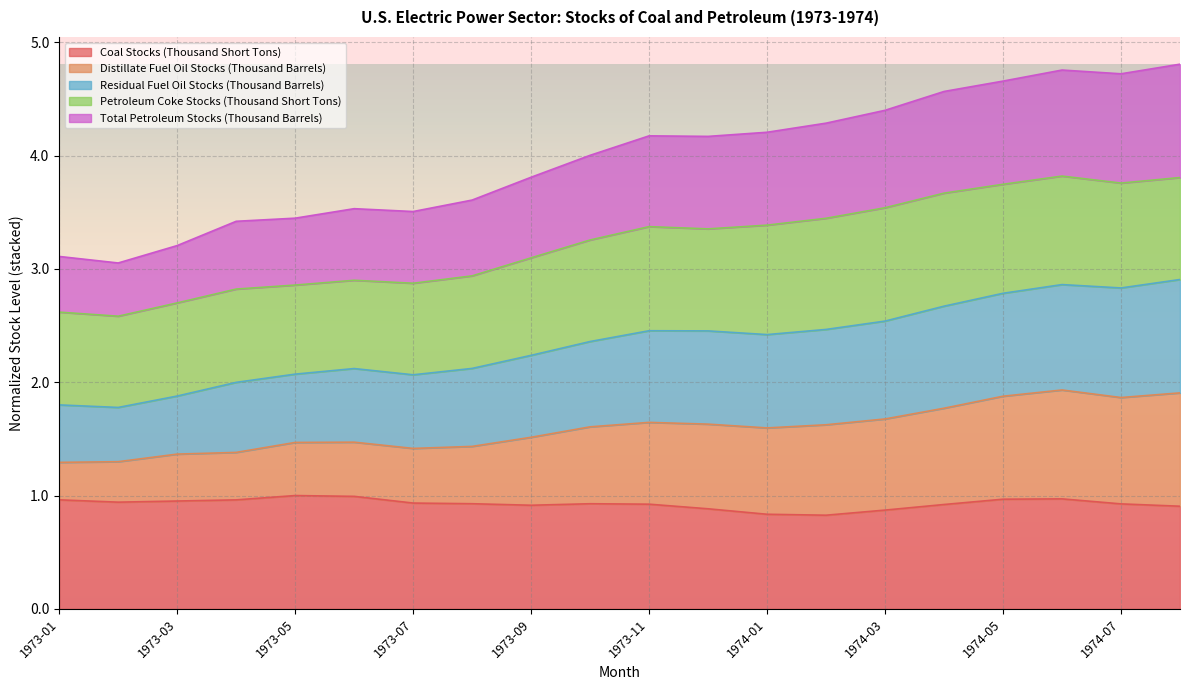

Rank the categories by Residual Fuel Oil Stocks (Thousand Barrels) value from lowest to highest.

1973-02, 1973-01, 1973-03, 1973-04, 1973-07, 1973-05, 1973-06, 1973-08, 1973-09, 1973-10, 1974-01, 1973-12, 1973-11, 1974-02, 1974-03, 1974-04, 1974-05, 1974-07, 1974-06, 1974-08